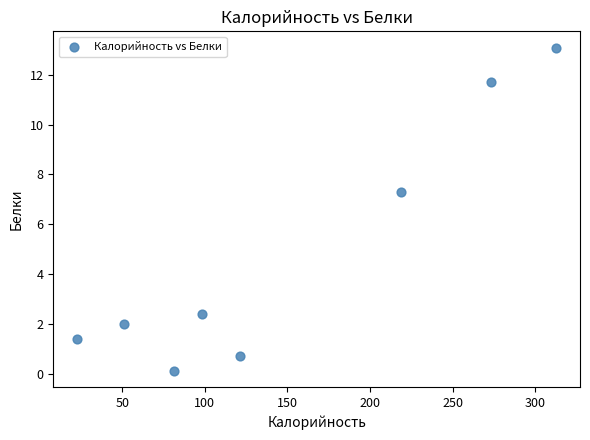

What is the average X value?

147.5